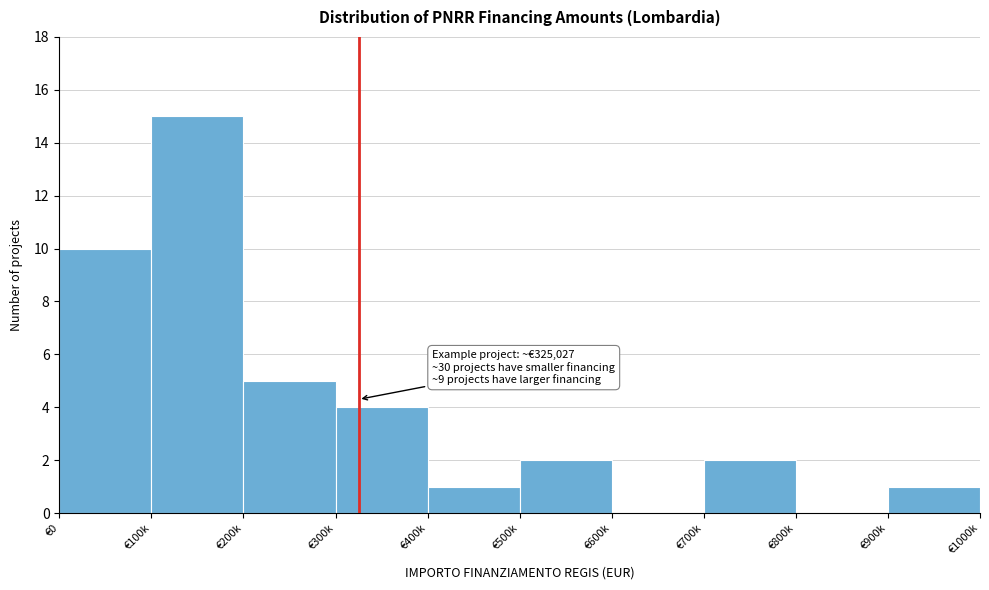

Reading left to right, transcribe all the data shown in this chart.

€0=10	€100k=15	€200k=5	€300k=4	€400k=1	€500k=2	€600k=0	€700k=2	€800k=0	€900k=1